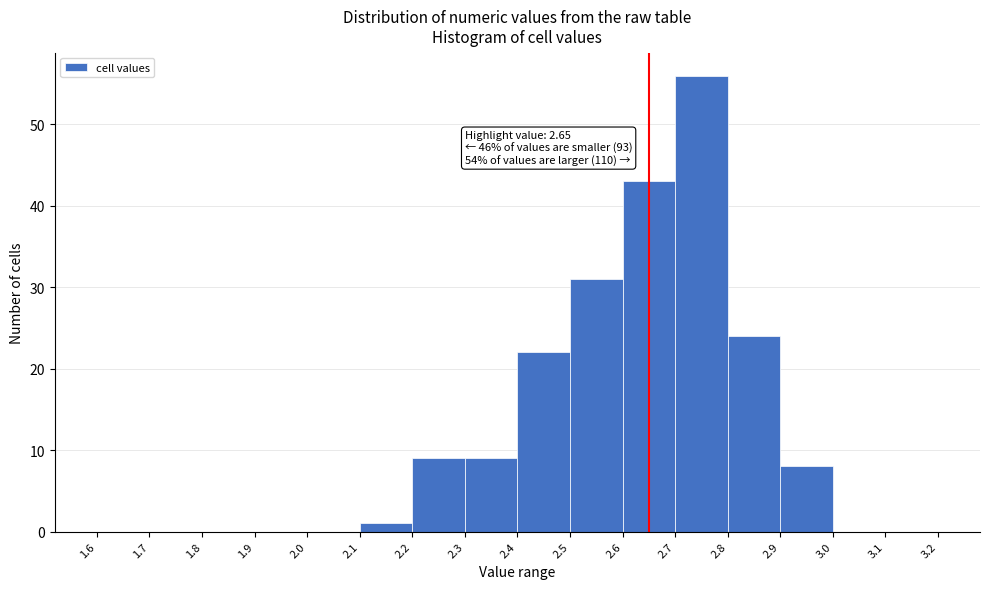

Which range on the x-axis has the tallest bar?

2.7 to 2.8